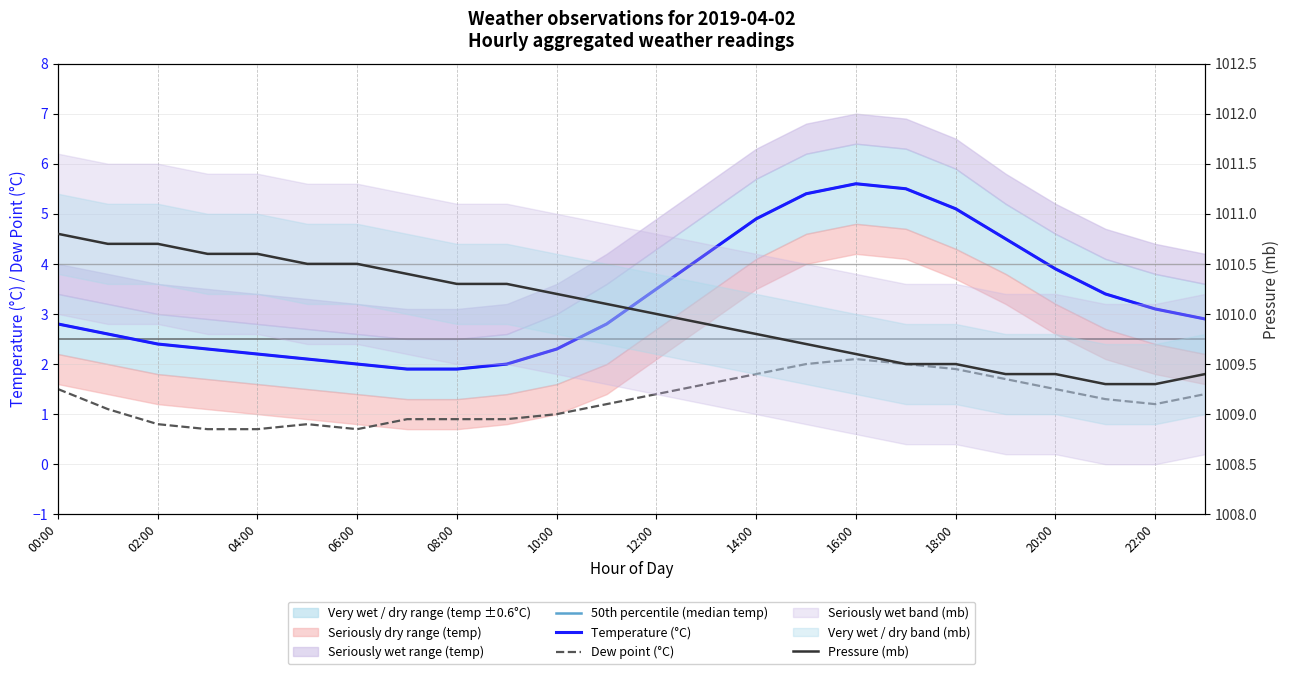

How many intersections are there between 50th percentile (median temp) and Temperature (°C)?

1